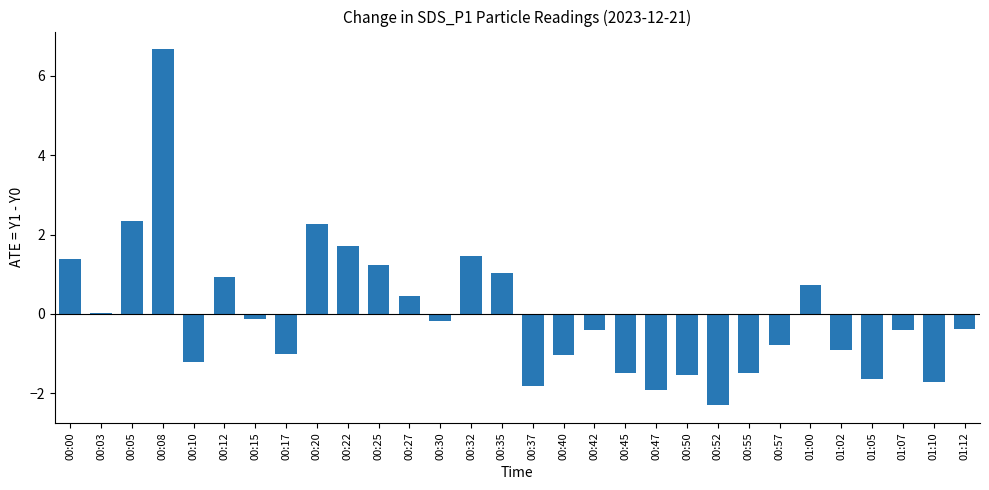

At which category does the chart reach its peak across all series?

00:08